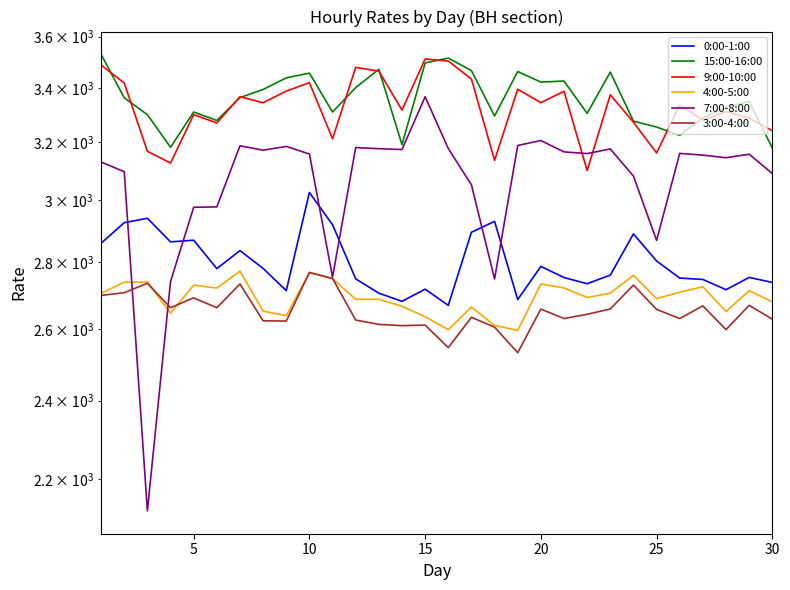

What is the lowest value of the 7:00-8:00 series?

2122.7